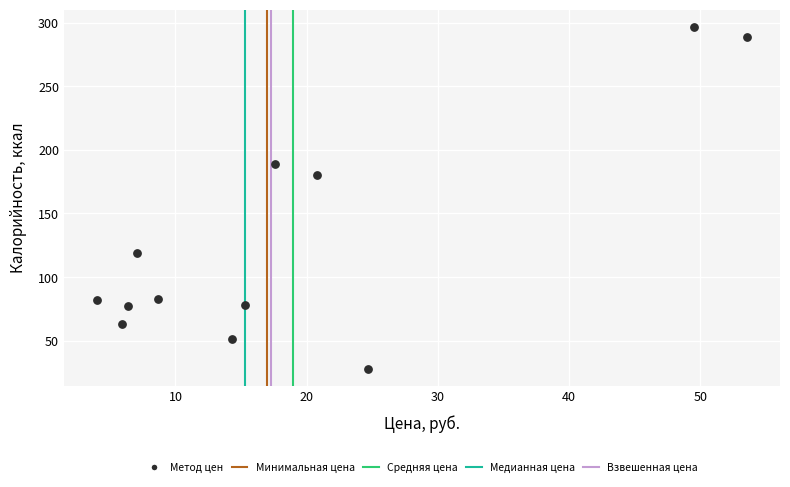

What Y value in the scatter plot is closest to 162?

180